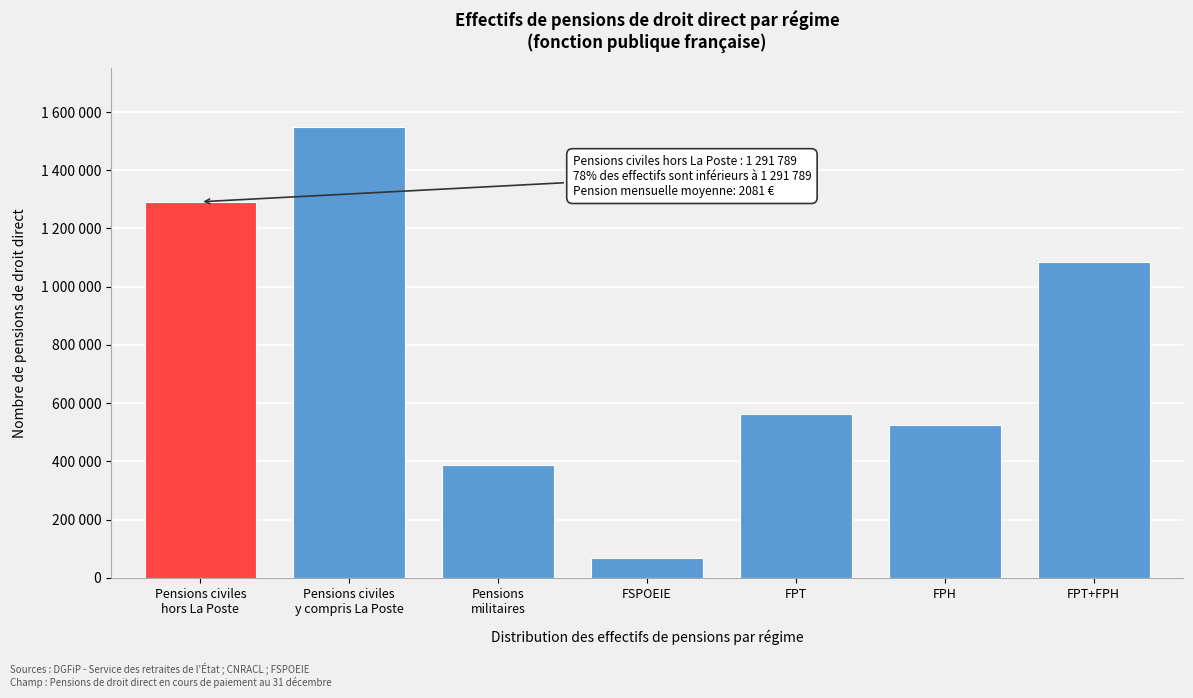

Does the chart contain any negative values?

No